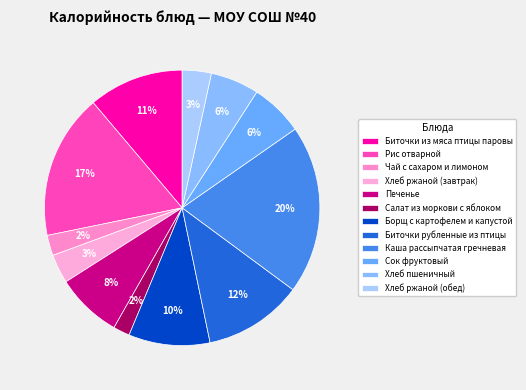

To the nearest percent, what is the combined percentage of Хлеб пшеничный and Каша рассыпчатая гречневая?

26%